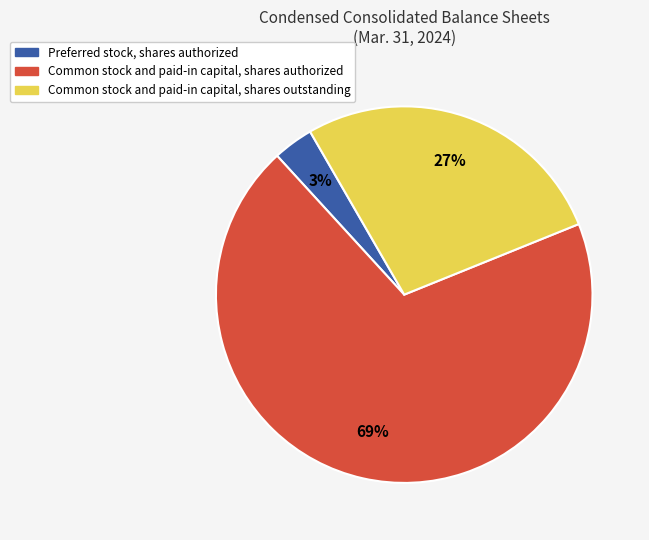

Which slice is the smallest?

Preferred stock, shares authorized